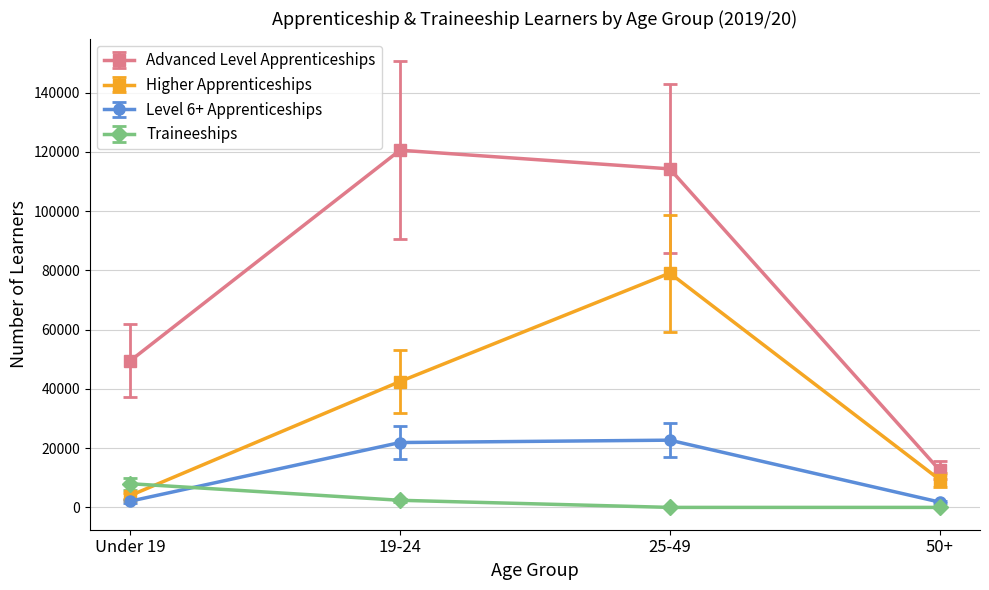

At 25-49, list the series in order from largest to smallest.

Advanced Level Apprenticeships, Higher Apprenticeships, Level 6+ Apprenticeships, Traineeships